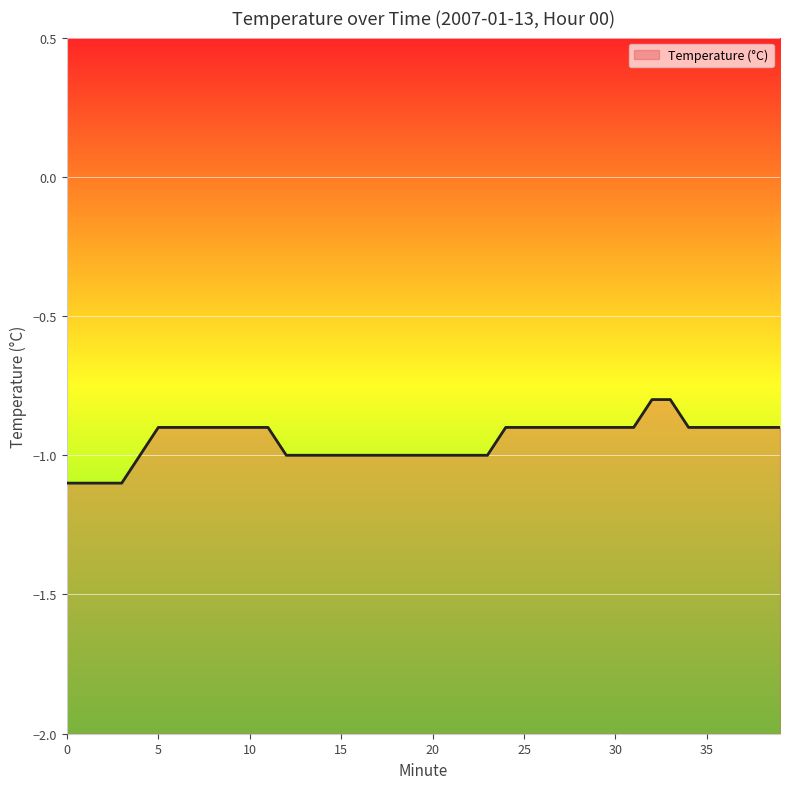

The value at 4 is -1.0. True or false?

True